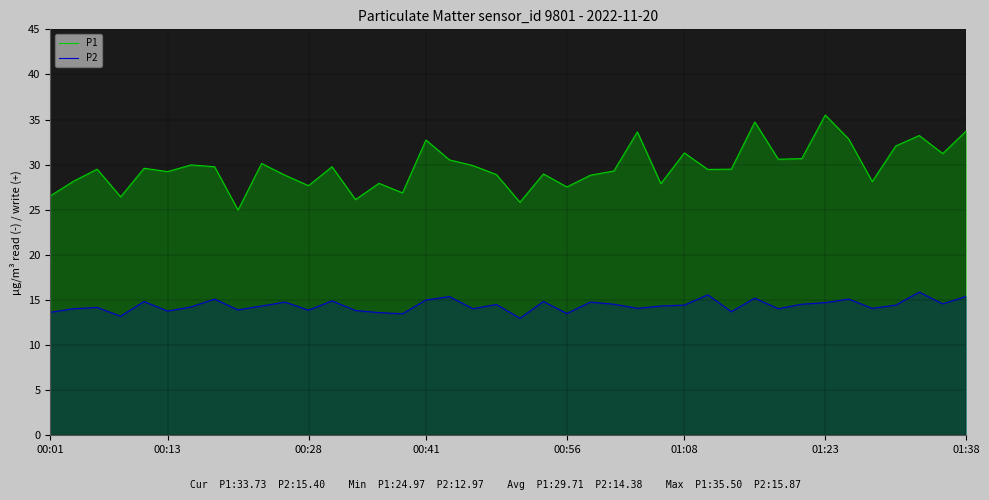

Is it true that P1 equals 34.7 at 30?

True